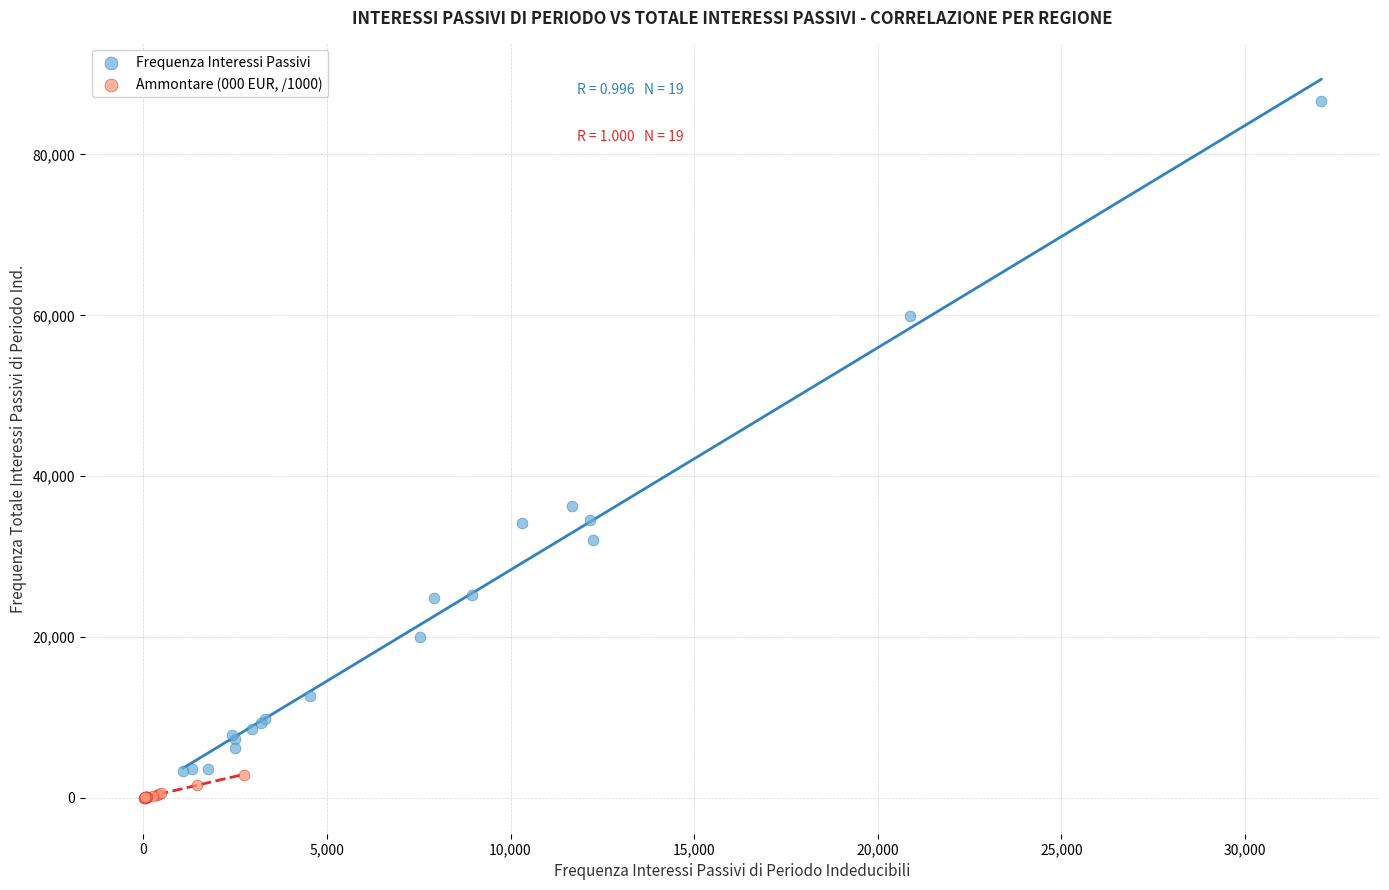

Which series has the largest Y range (max minus min)?

Frequenza Interessi Passivi